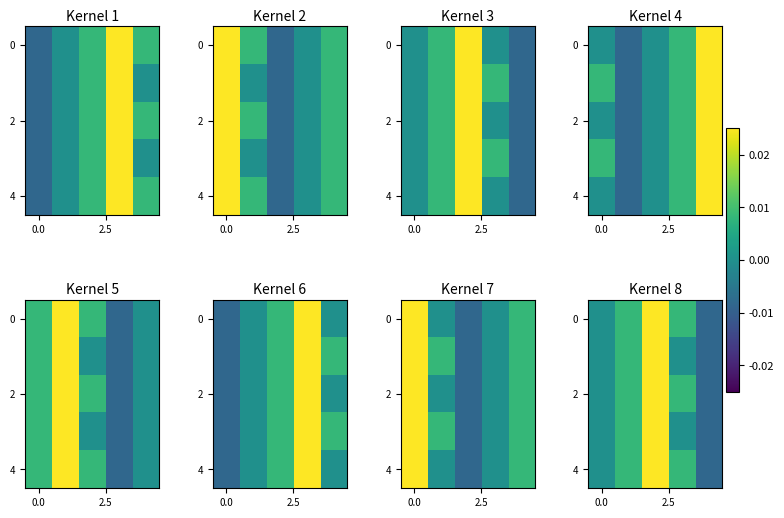

At which category does the chart reach its peak across all series?

2